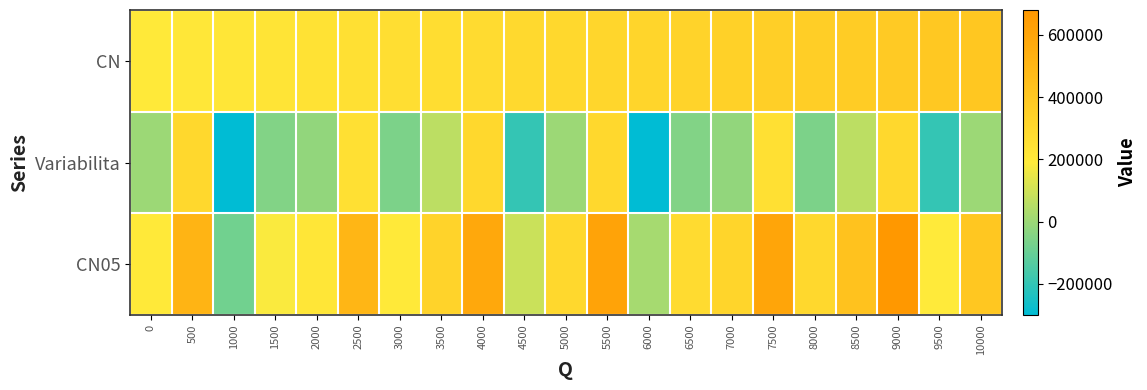

Reading left to right, extract all data points from this chart.

CN: 0=200000	500=210000	1000=220000	1500=230000	2000=240000	2500=250000	3000=260000	3500=270000	4000=280000	4500=290000	5000=300000	5500=310000	6000=320000	6500=330000	7000=340000	7500=350000	8000=360000	8500=370000	9000=380000	9500=390000	10000=400000
Variabilita: 0=0	500=300000	1000=-300000	1500=-50000	2000=-20000	2500=250000	3000=-60000	3500=60000	4000=300000	4500=-200000	5000=0	5500=300000	6000=-300000	6500=-50000	7000=-20000	7500=250000	8000=-60000	8500=60000	9000=300000	9500=-200000	10000=0
CN05: 0=200000	500=510000	1000=-80000	1500=180000	2000=220000	2500=500000	3000=200000	3500=330000	4000=580000	4500=90000	5000=300000	5500=610000	6000=20000	6500=280000	7000=320000	7500=600000	8000=300000	8500=430000	9000=680000	9500=190000	10000=400000